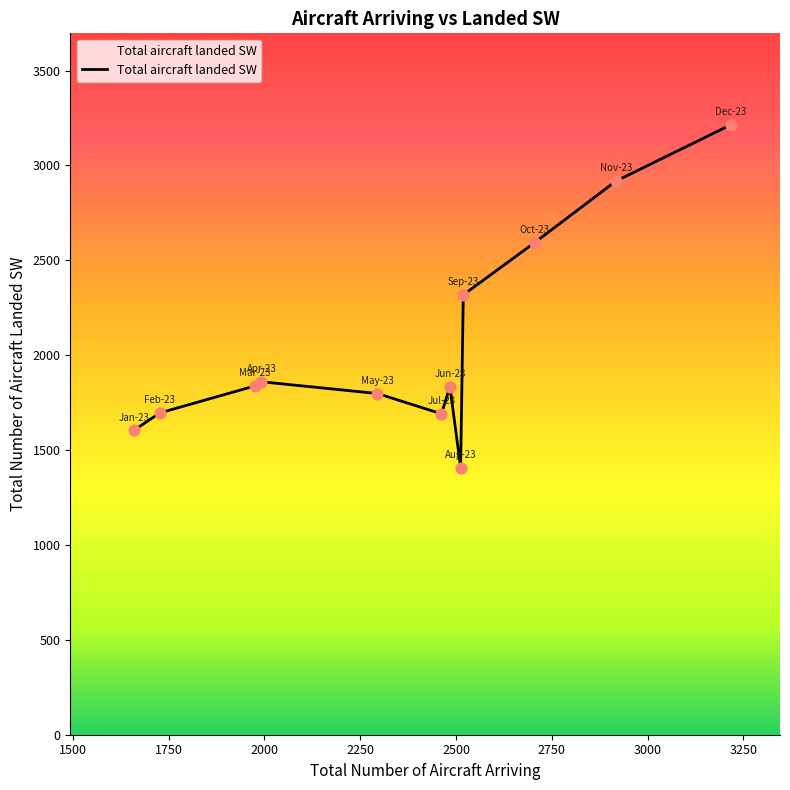

What is the maximum value shown in the chart?

3214